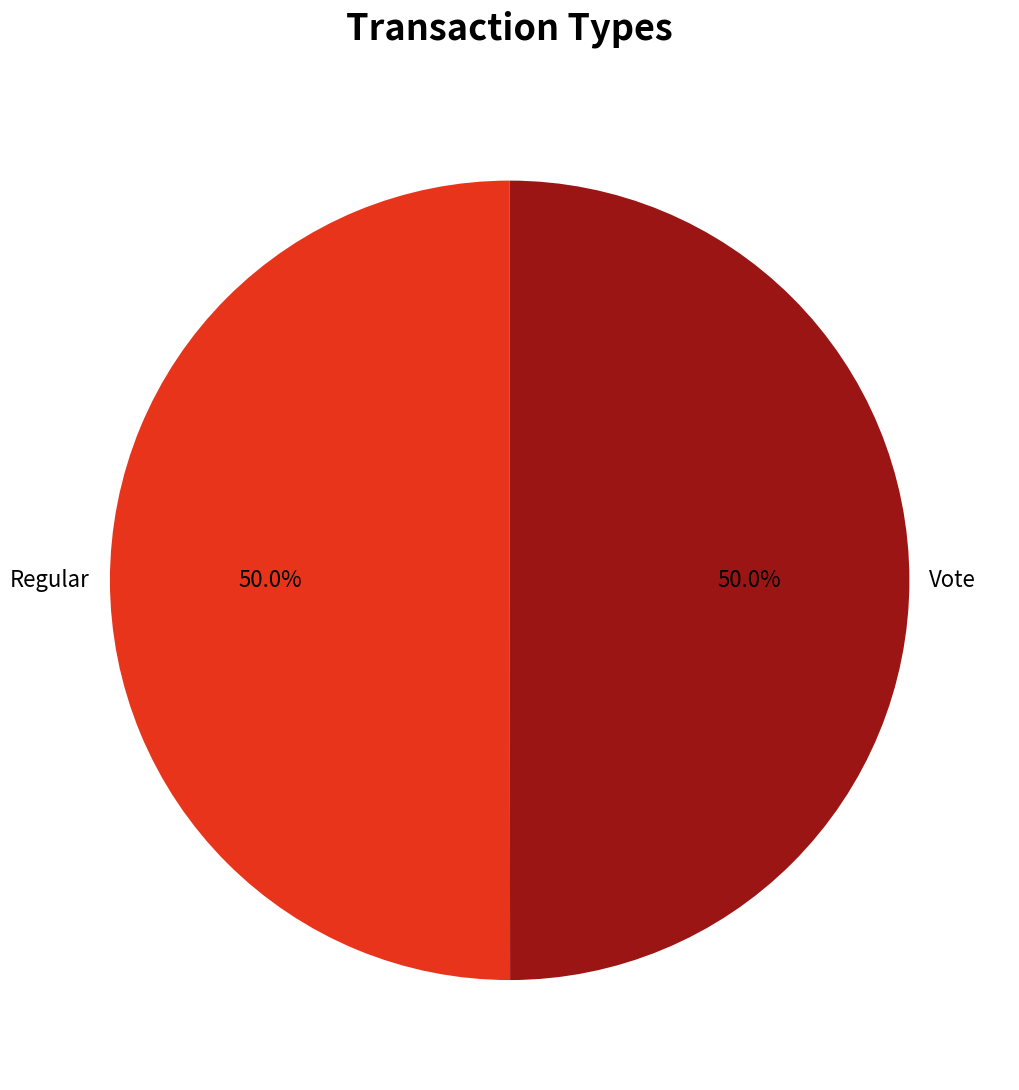

Do Regular and Vote together represent more than half of the pie?

Yes